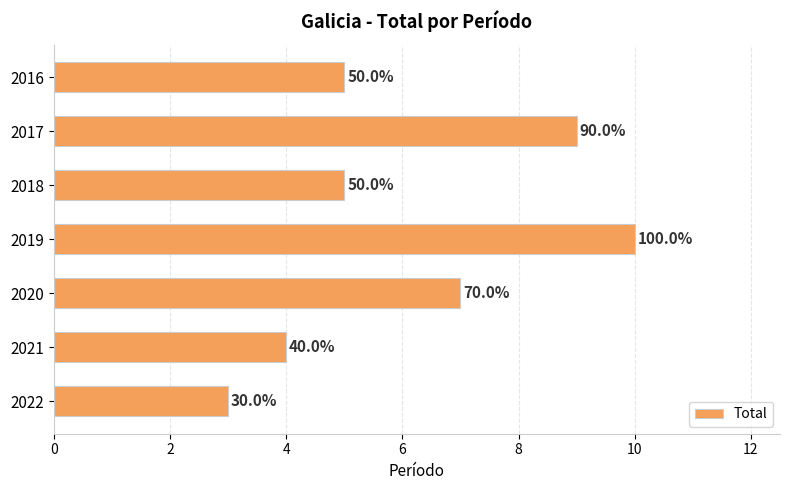

Does the chart contain any negative values?

No